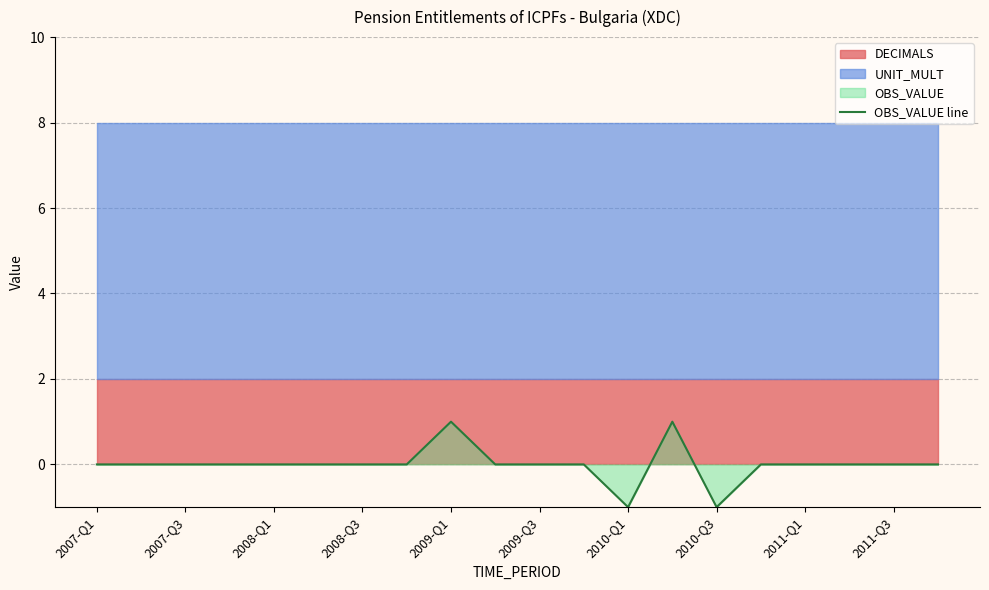

Is it true that OBS_VALUE line equals -1 at 2007-Q3?

False